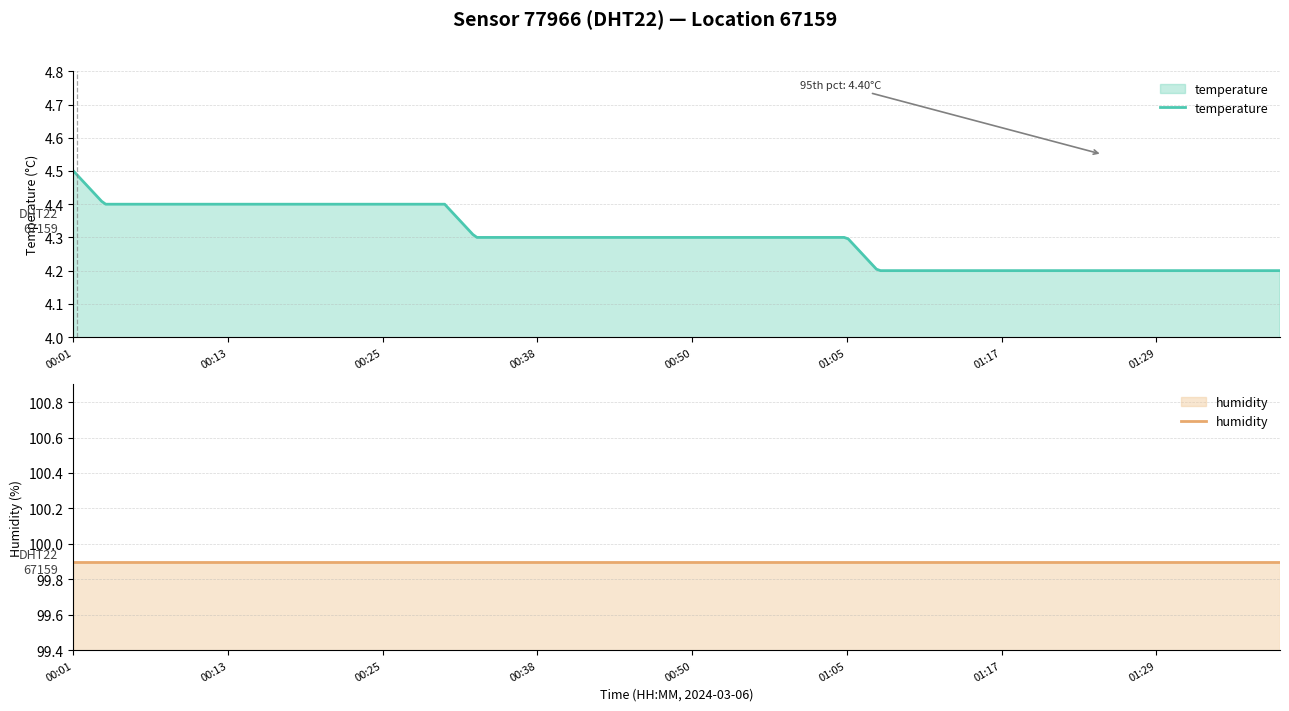

The value of humidity at 01:31 is 99.9. True or false?

True